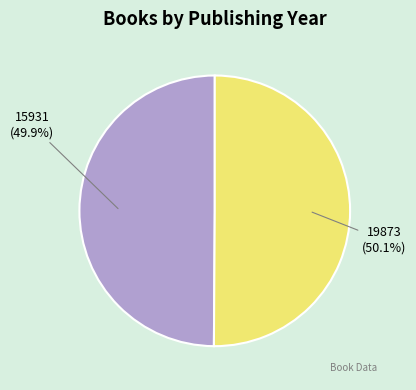

Is there a majority slice in this chart?

Yes